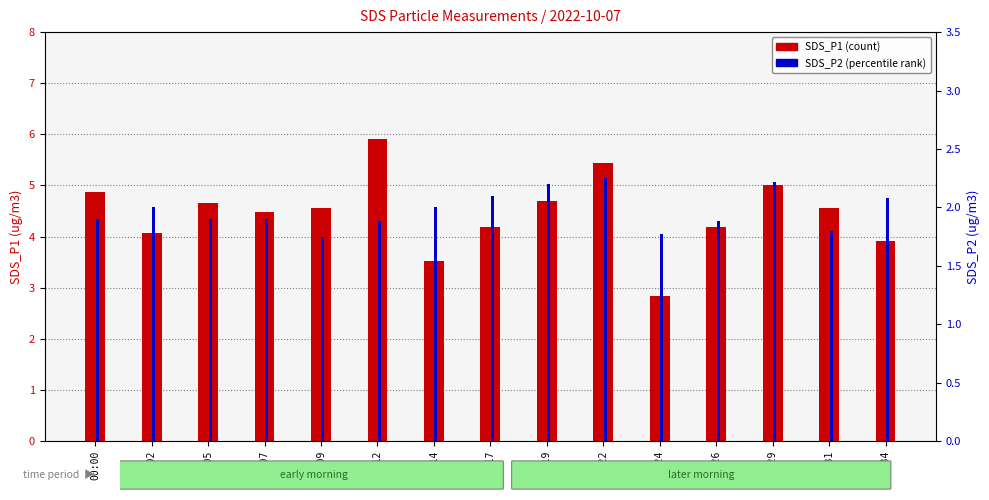

Between 00:09 and 00:34, which series saw the biggest shift?

SDS_P1